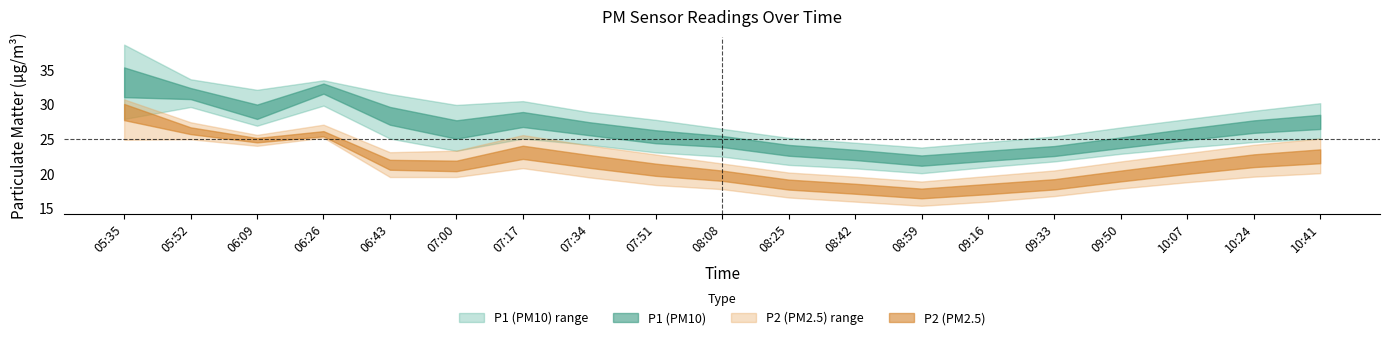

At which label does P1 reach its peak?

05:35